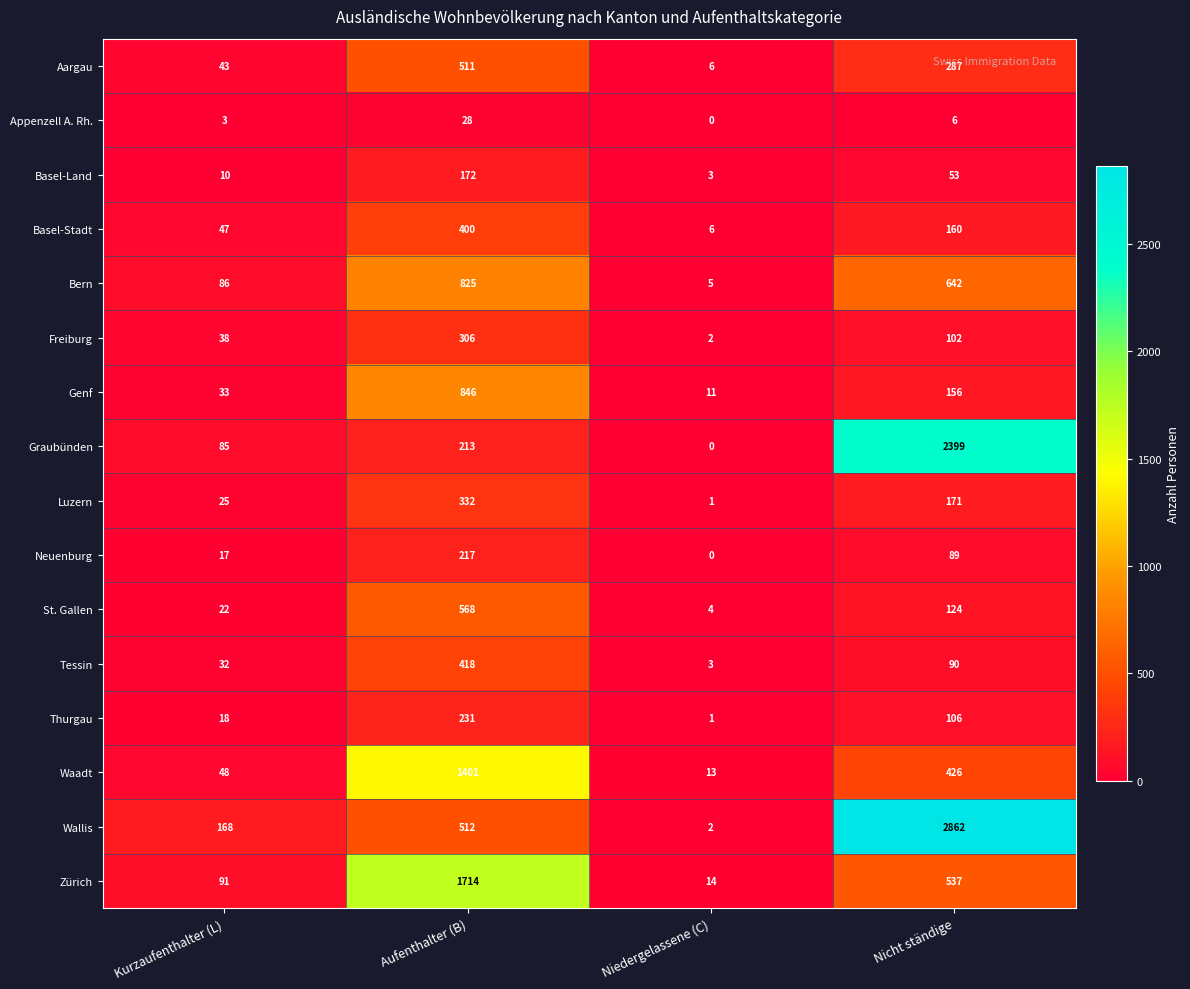

What is the greatest value displayed?

2862